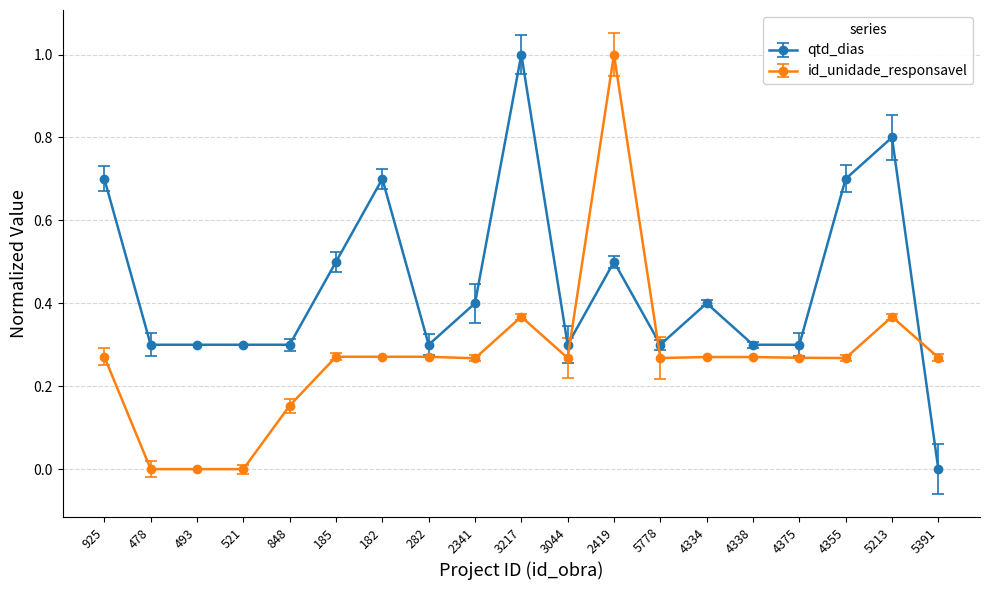

What is the difference between the maximum and second lowest values in the id_unidade_responsavel series?

1.0